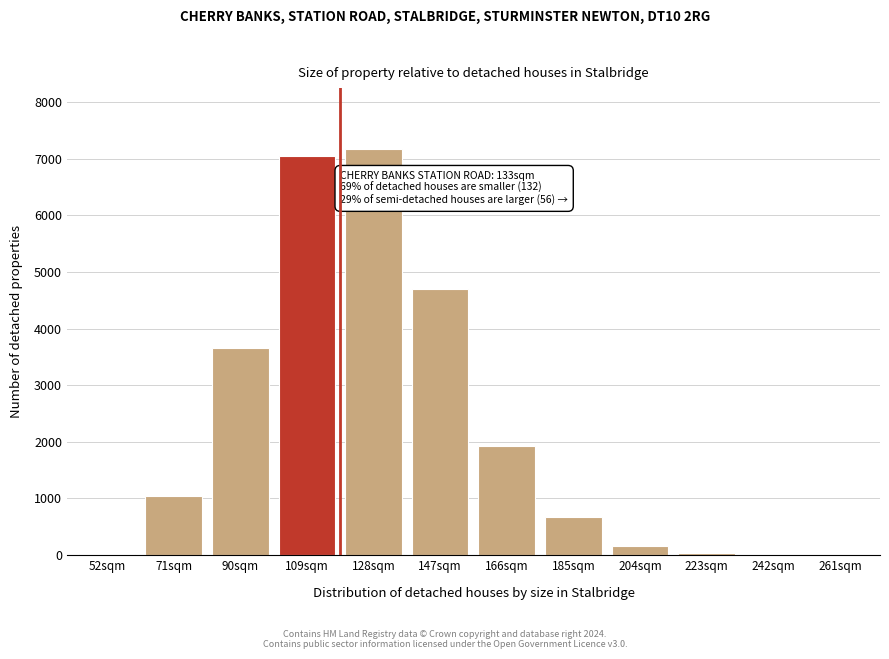

What is the sum of all values?

26397